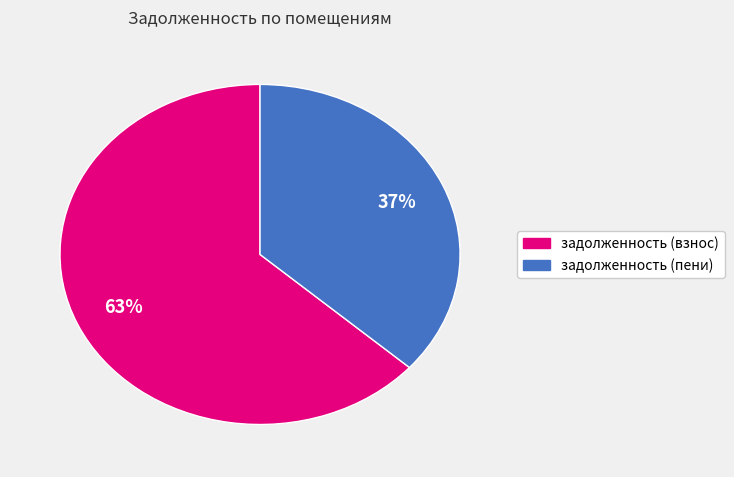

Is there any slice that represents more than half of the pie?

Yes